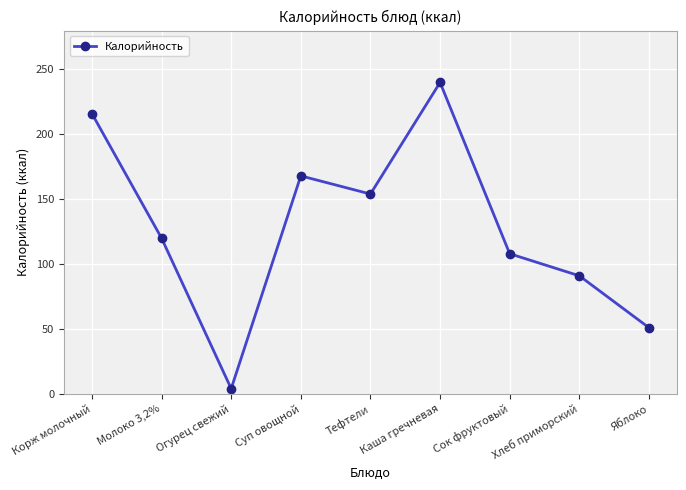

How many lines are shown in the chart?

1